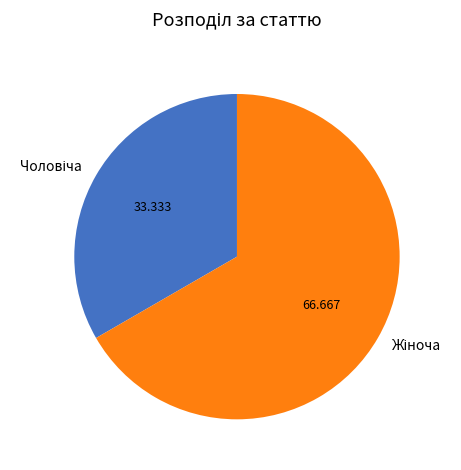

Is there a majority slice in this chart?

Yes